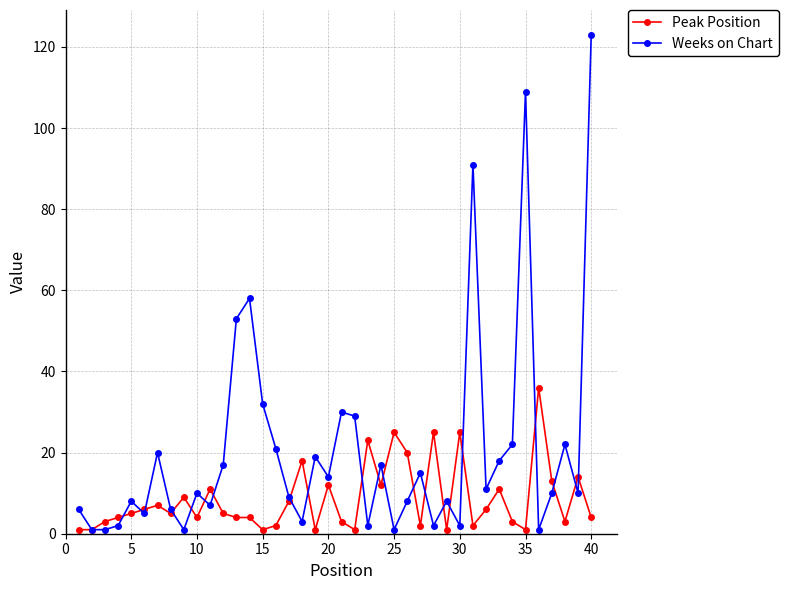

How many distinct data groups are displayed?

2